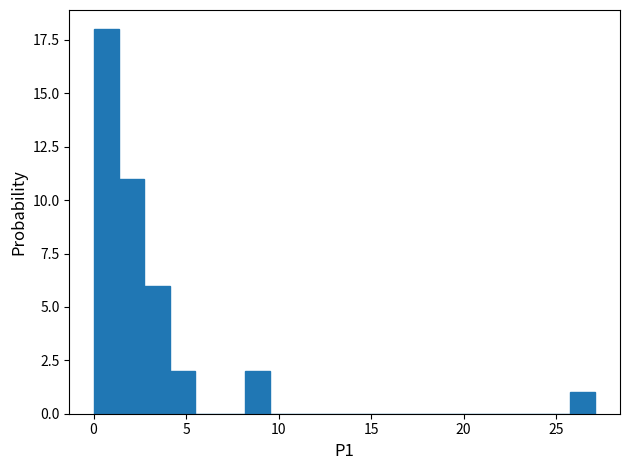

Read against the x-axis, roughly where is the centre of the tallest bar?

0.5